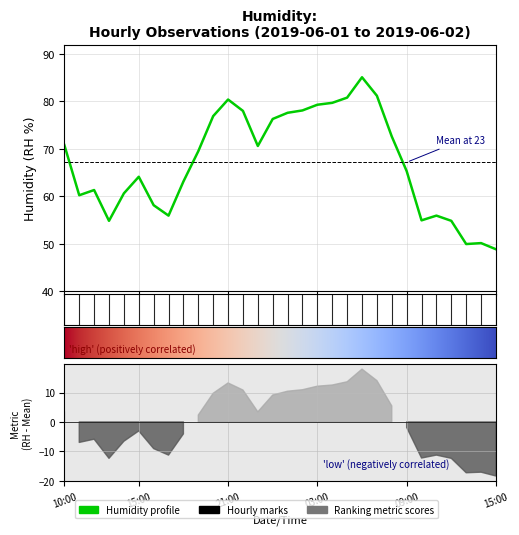

Read the value at 2019-06-02 04:00.

79.7